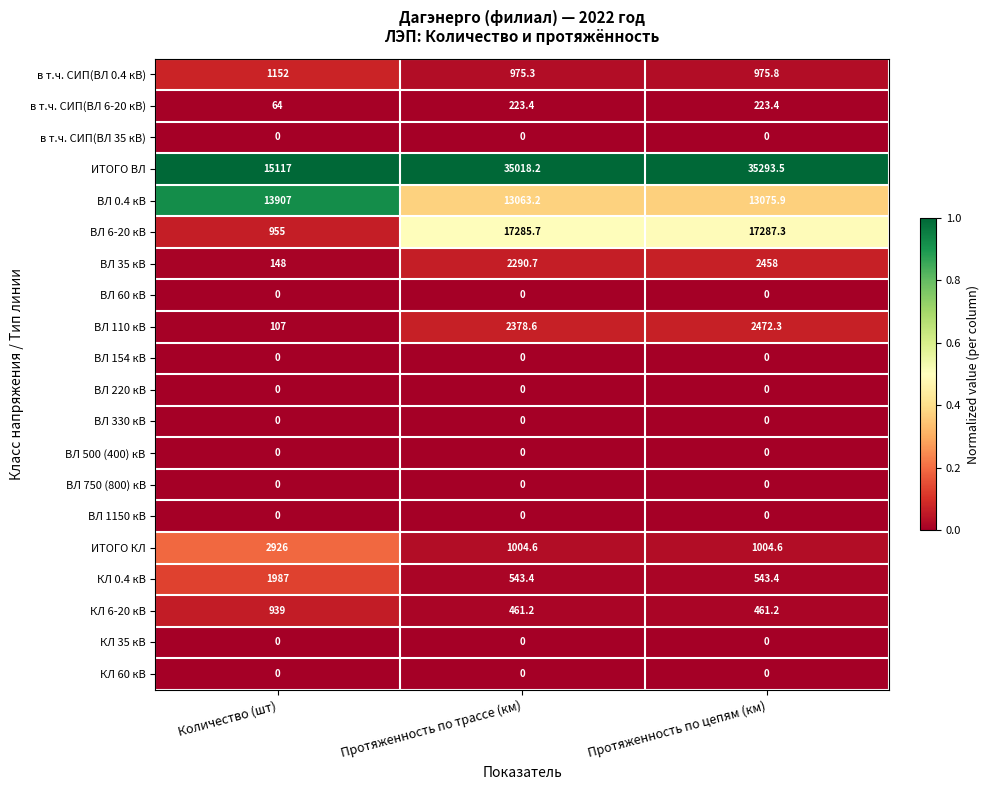

What is the difference between the highest and lowest values at Протяженность по цепям (км)?

35293.5